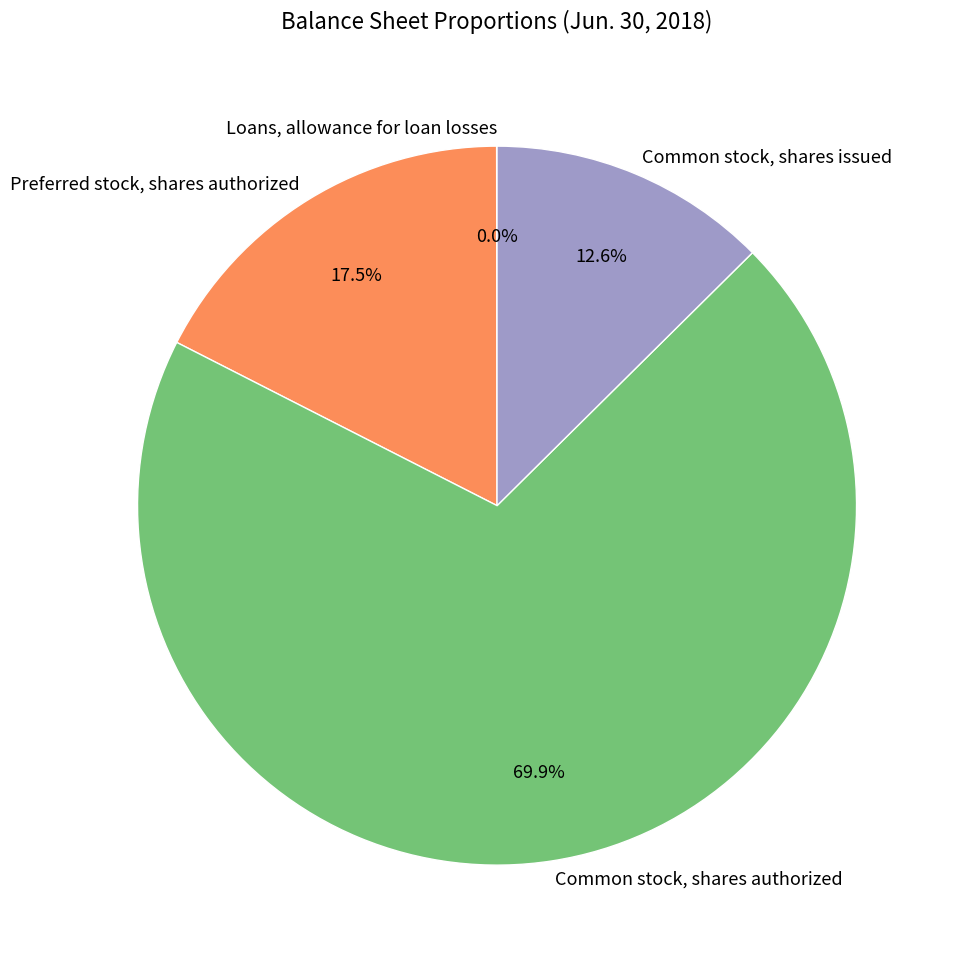

The Common stock, shares authorized slice represents 61% of the pie. True or false?

False